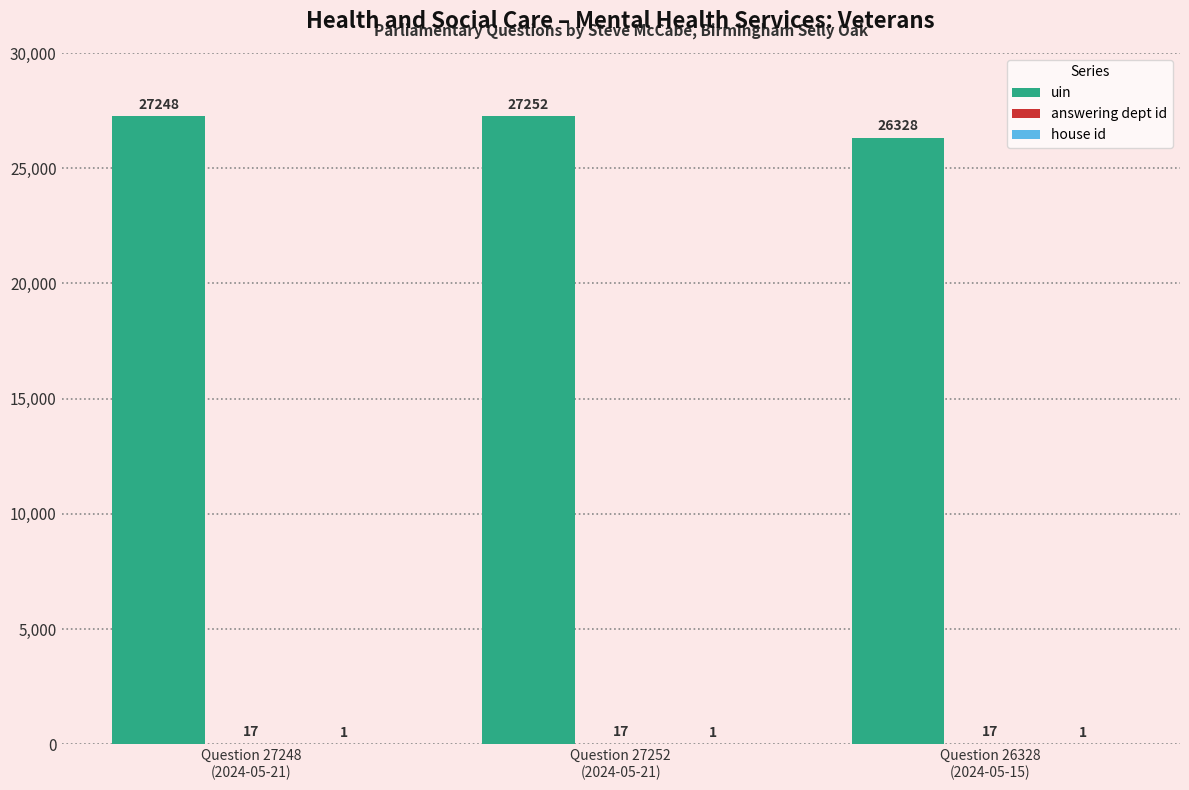

What is the sum of all uin values?

80828